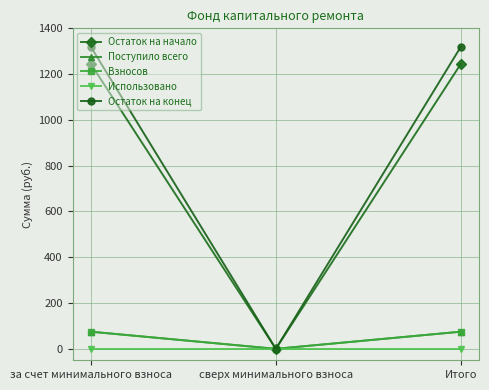

What is the label of the 1st point from the left?

за счет минимального взноса